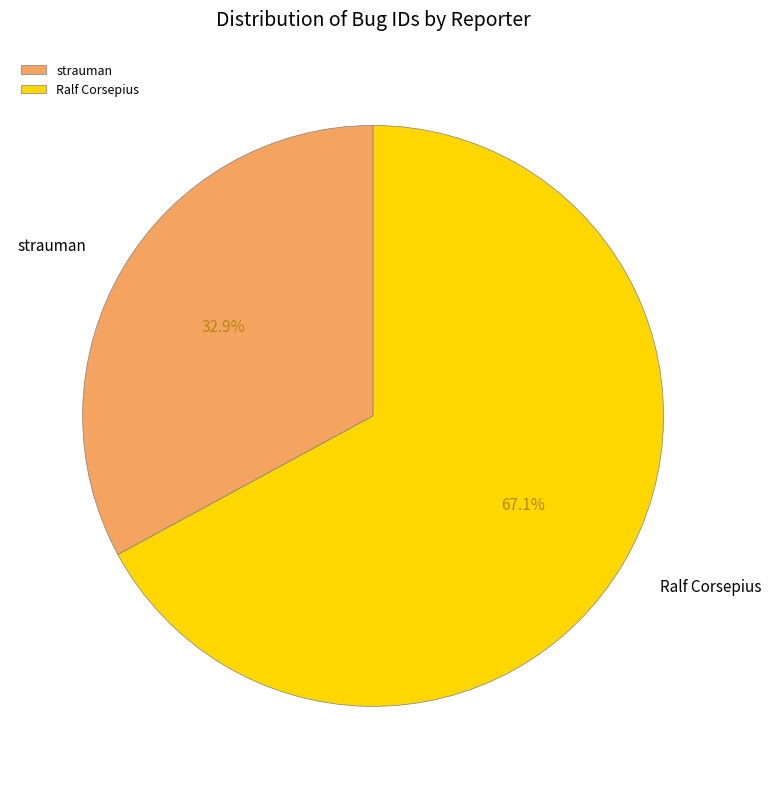

Which category has the biggest portion of the pie?

Ralf Corsepius